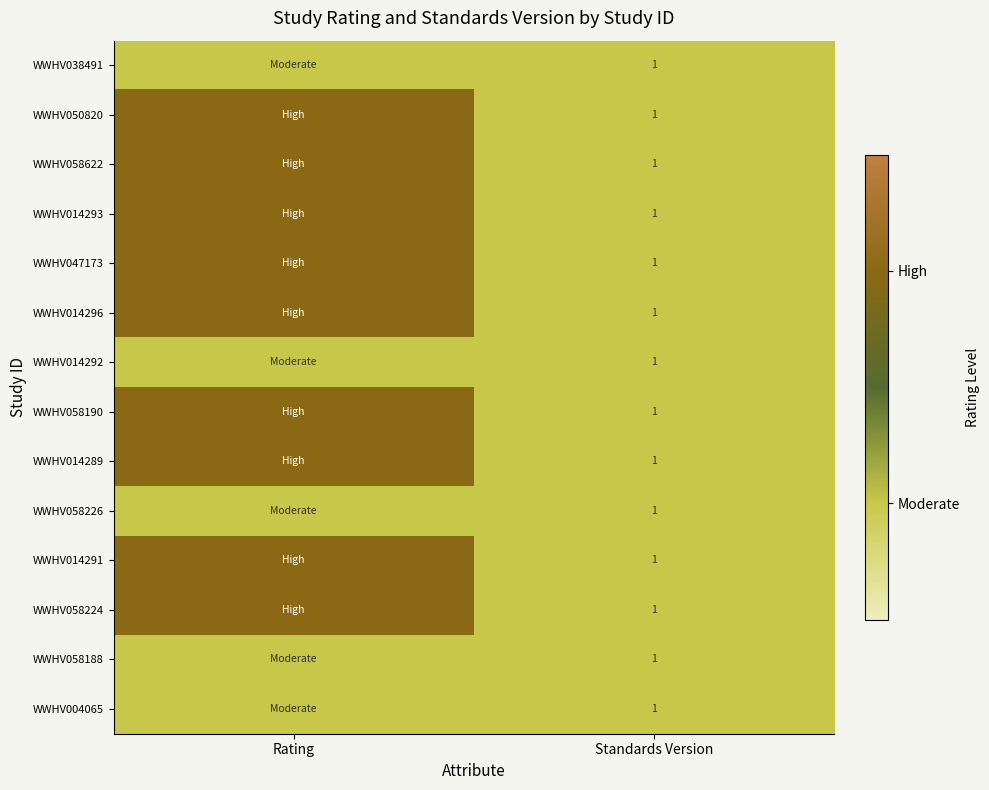

The value of WWHV058188 at Standards Version is 1. True or false?

True